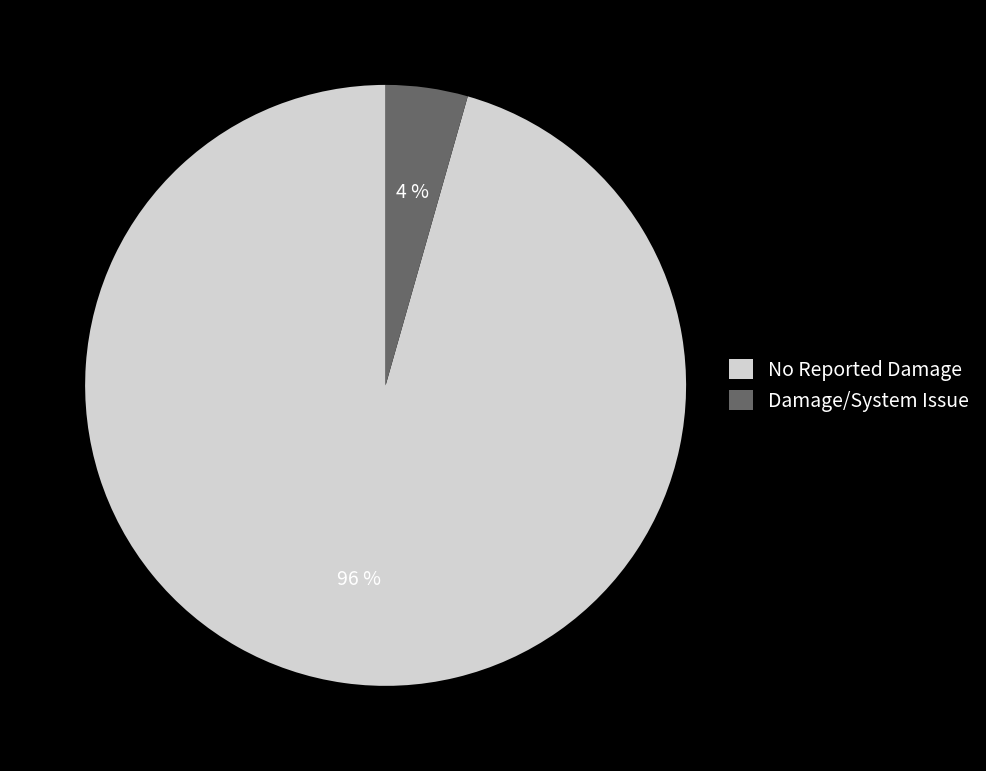

The Damage/System Issue slice represents 16% of the pie. True or false?

False